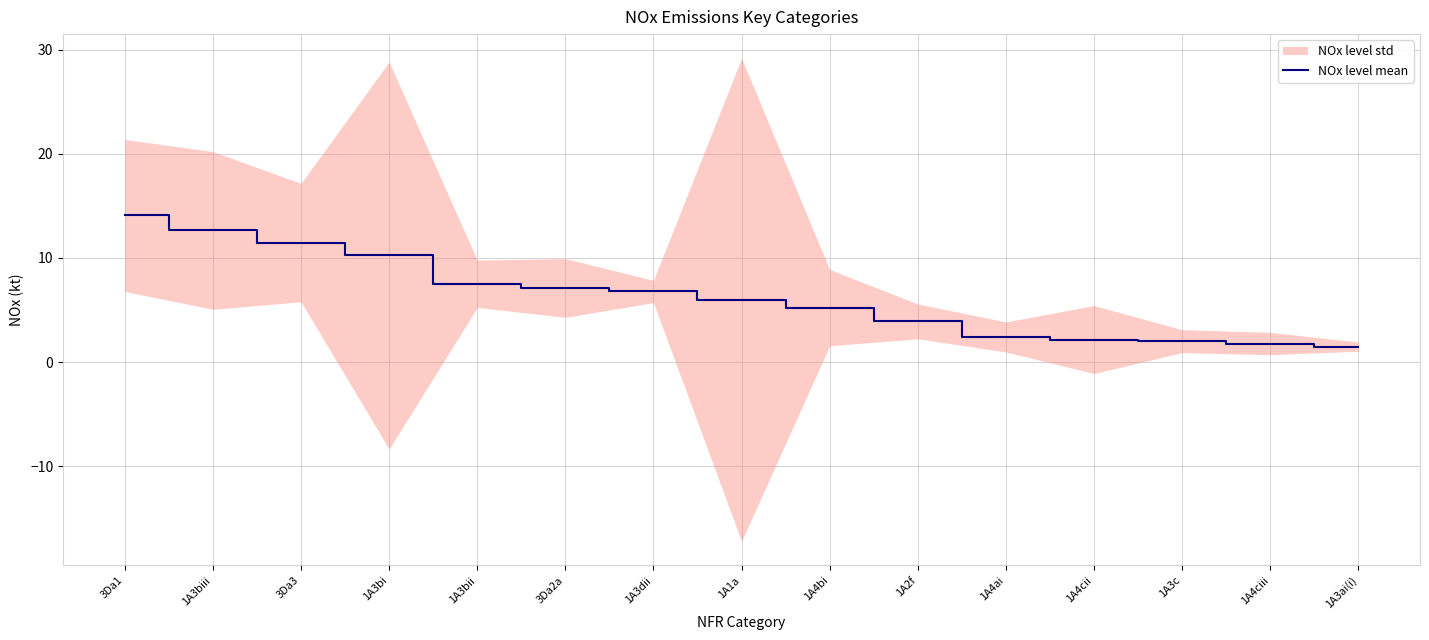

At which category does the chart reach its minimum across all series?

1A3ai(i)